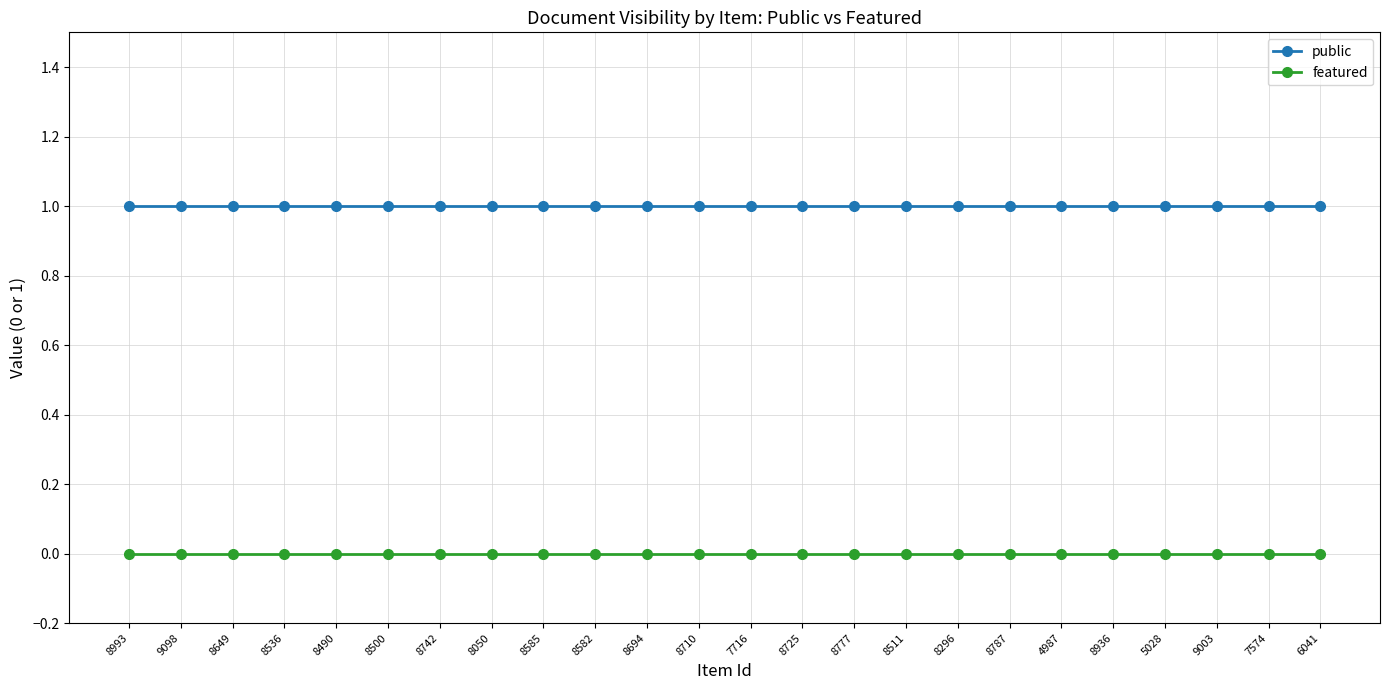

Rank the series by their maximum value, from highest to lowest.

public, featured